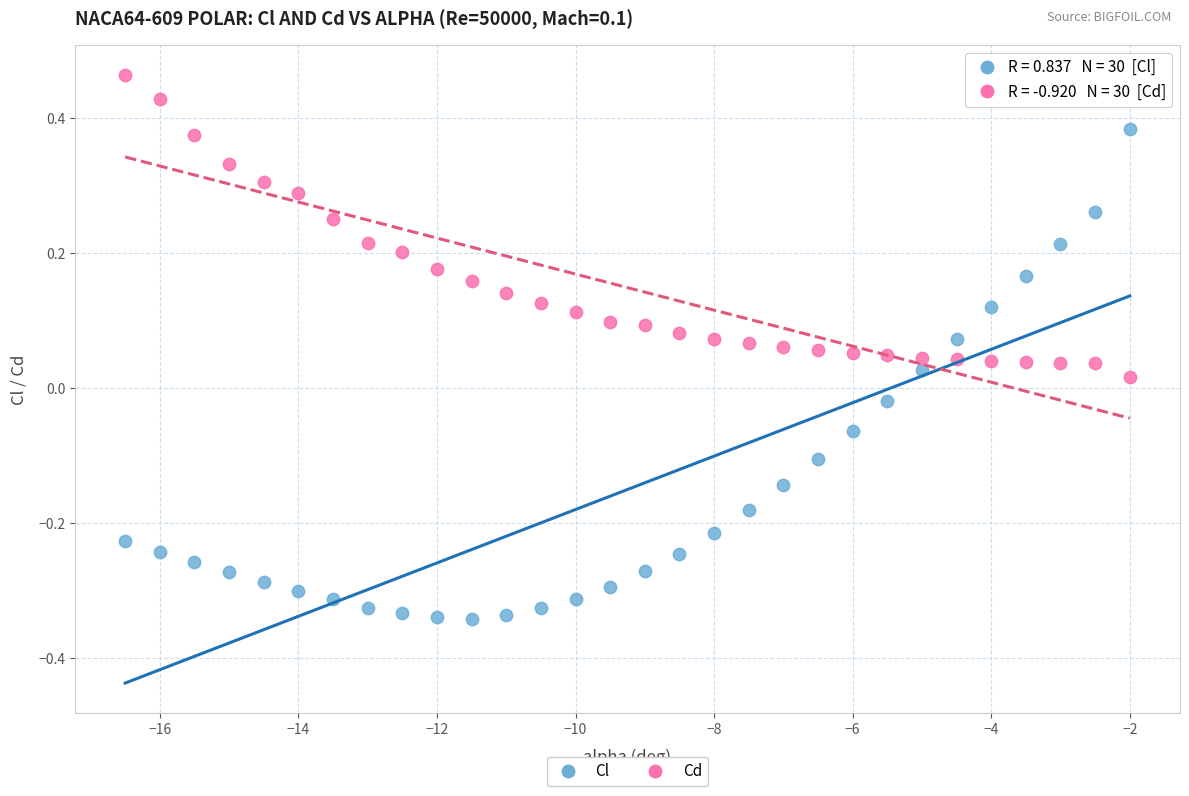

What are all the series names shown in the legend?

Cl, Cd